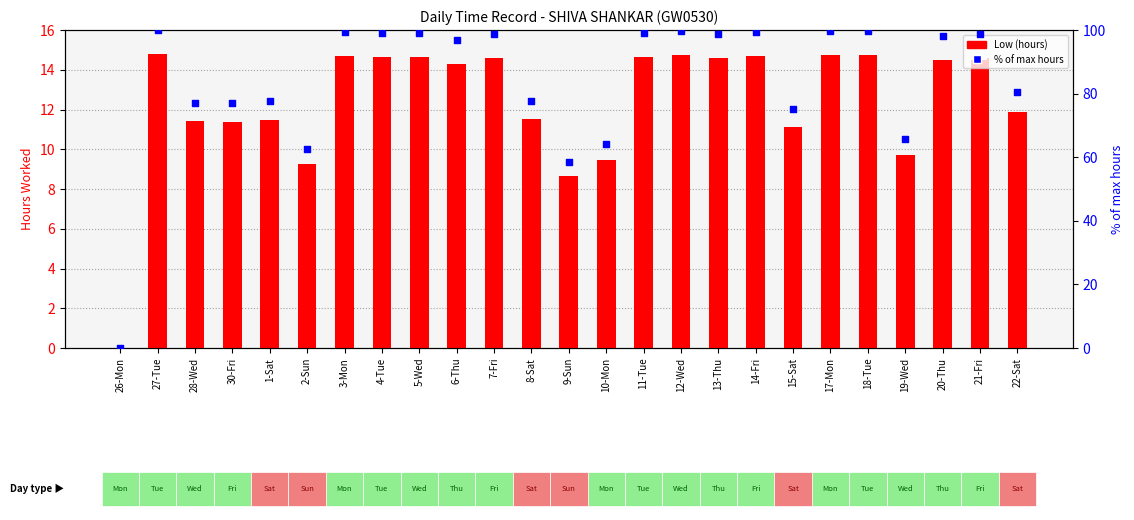

Which series reaches the maximum Y coordinate?

% of max hours